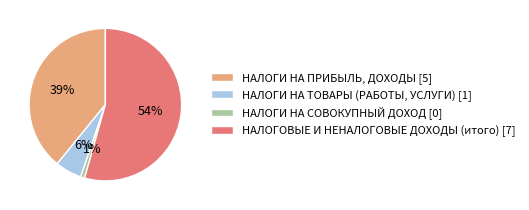

To the nearest percent, what is the average slice percentage?

25%